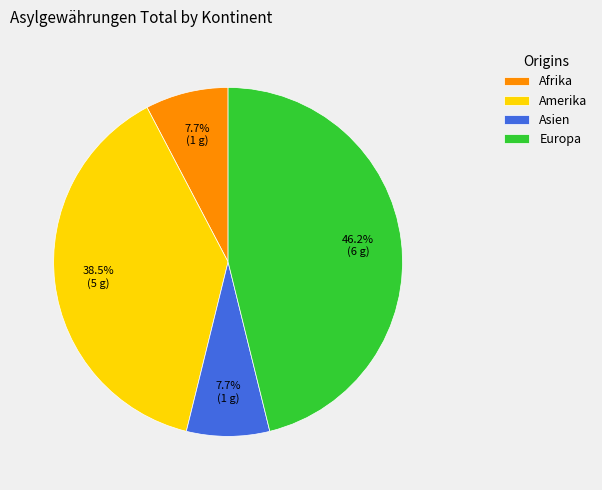

Is it true that Afrika is 8% of the pie?

True